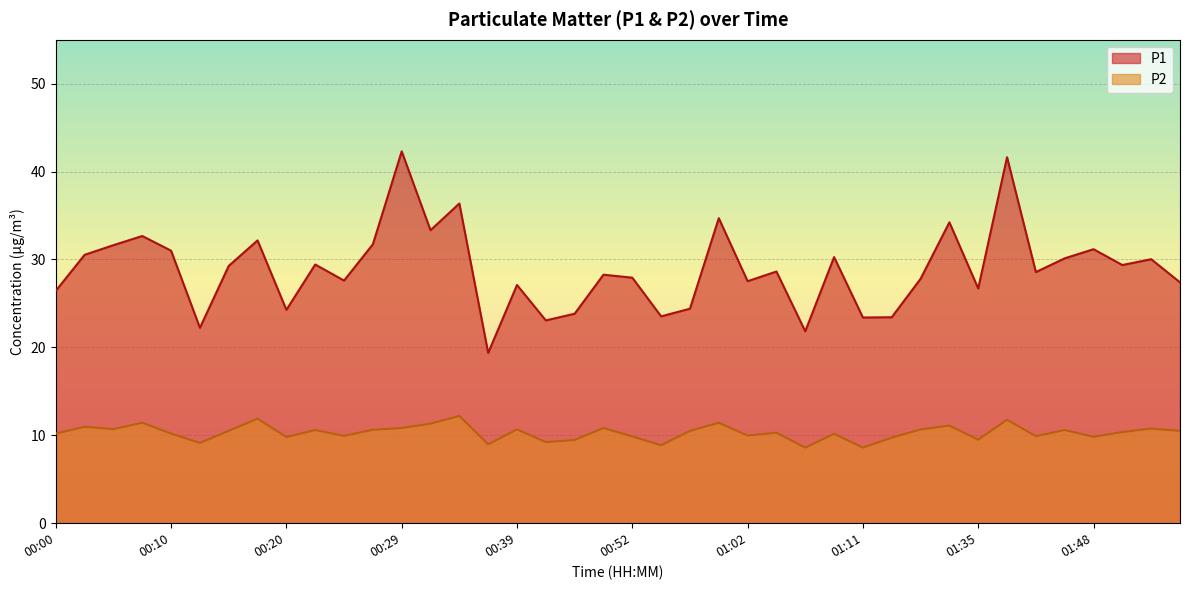

Rank the series by their average value, from highest to lowest.

P1, P2